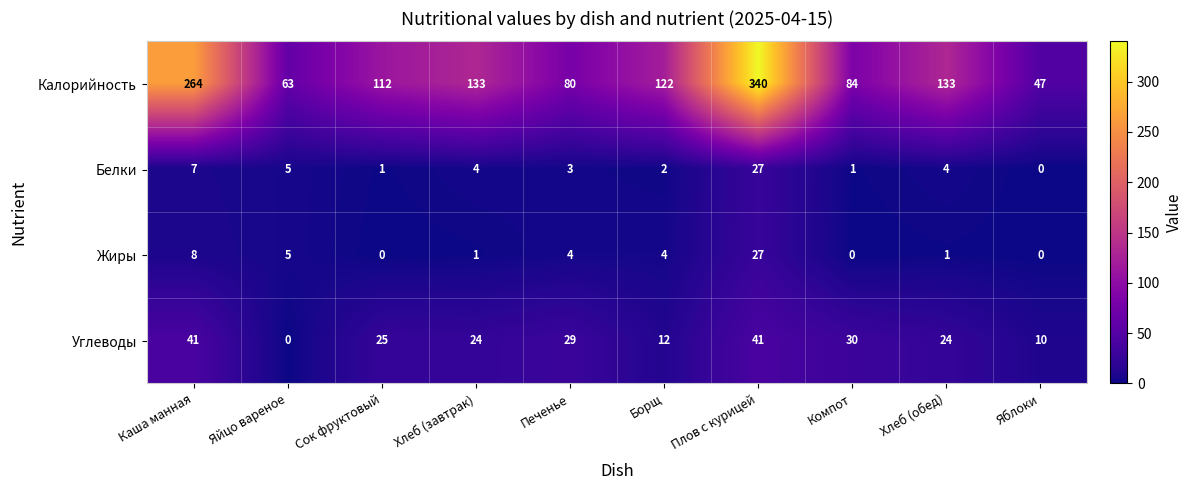

At how many categories does at least one series exceed 66?

8